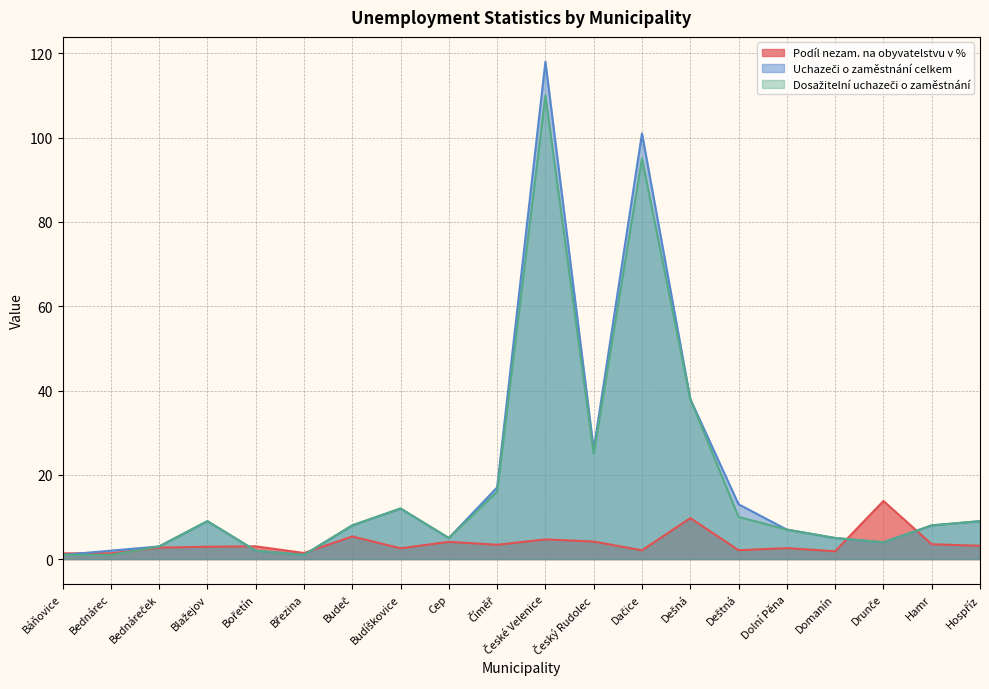

Count the number of data series in this chart.

3